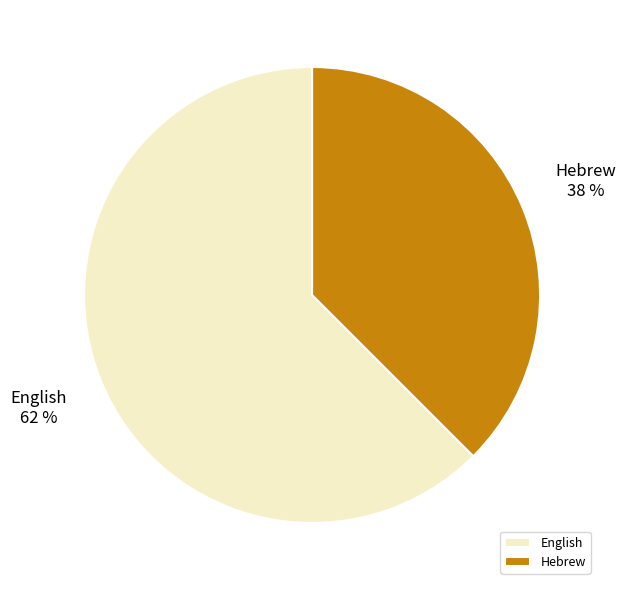

What is the largest slice in the pie chart?

English